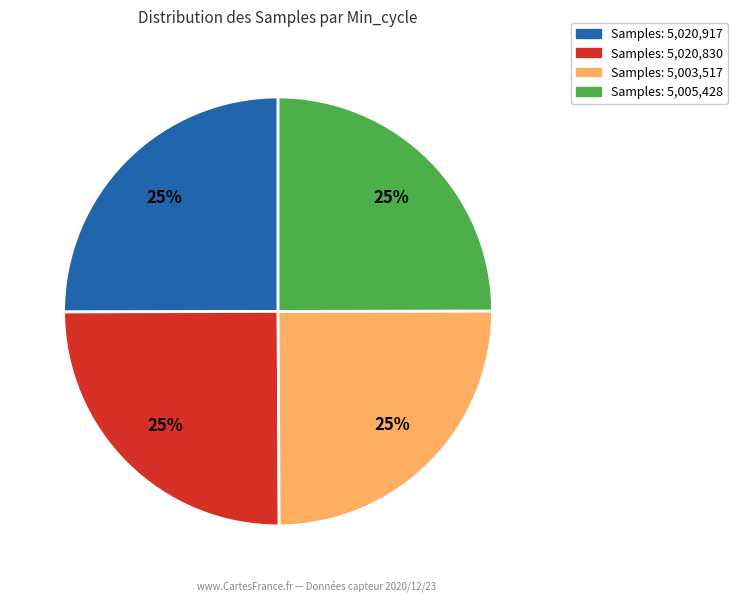

Is there a majority slice in this chart?

No